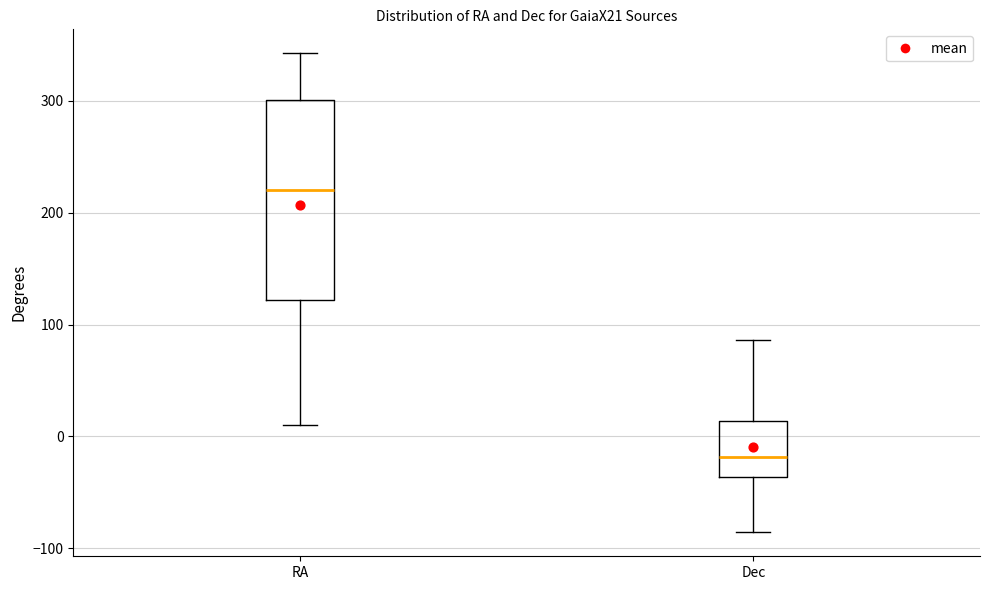

Comparing the boxes themselves (not the whiskers), which one is the tallest?

RA